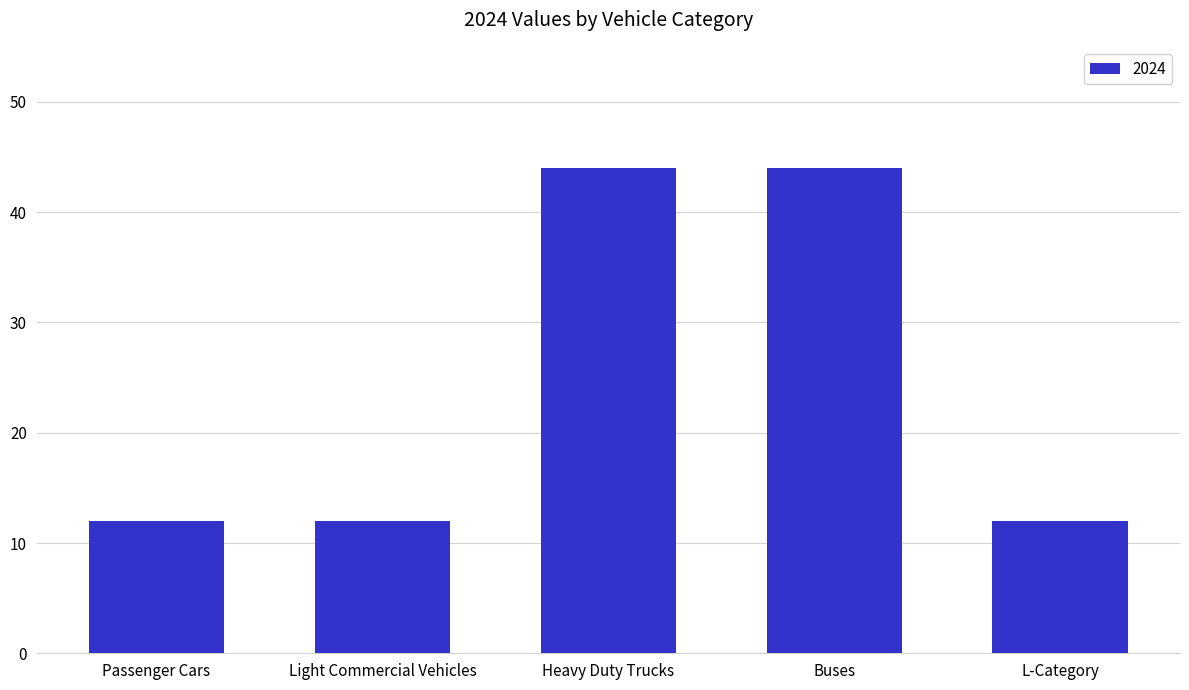

What is the minimum value shown in the chart?

12